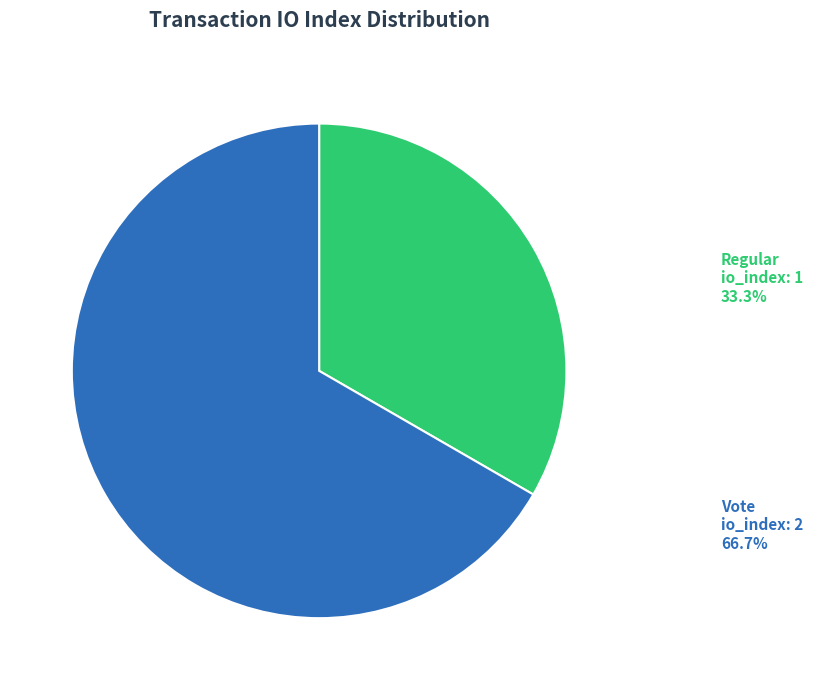

The Vote slice represents 60% of the pie. True or false?

False